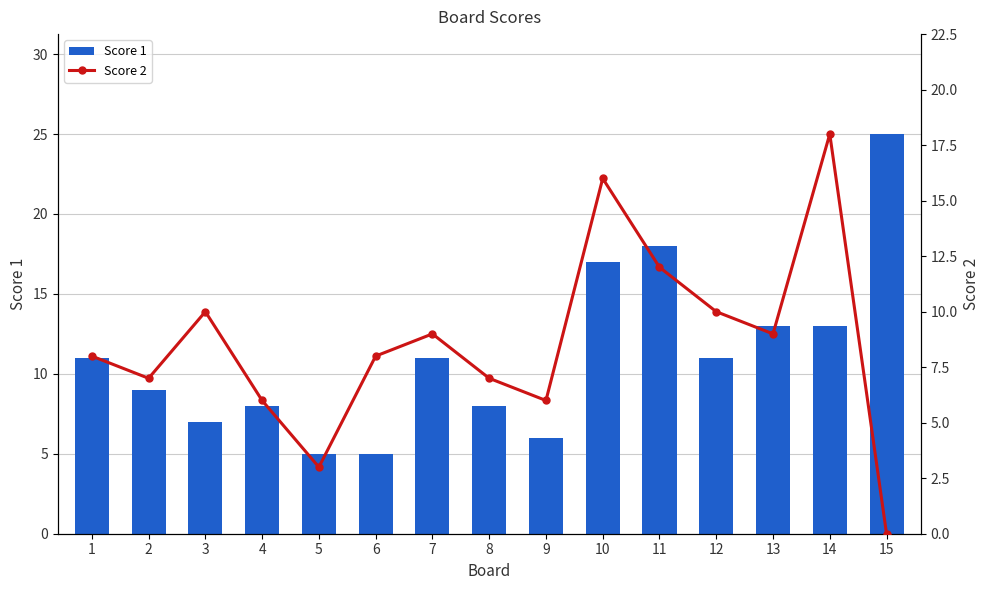

What is the difference between the highest and lowest values at 14?

5